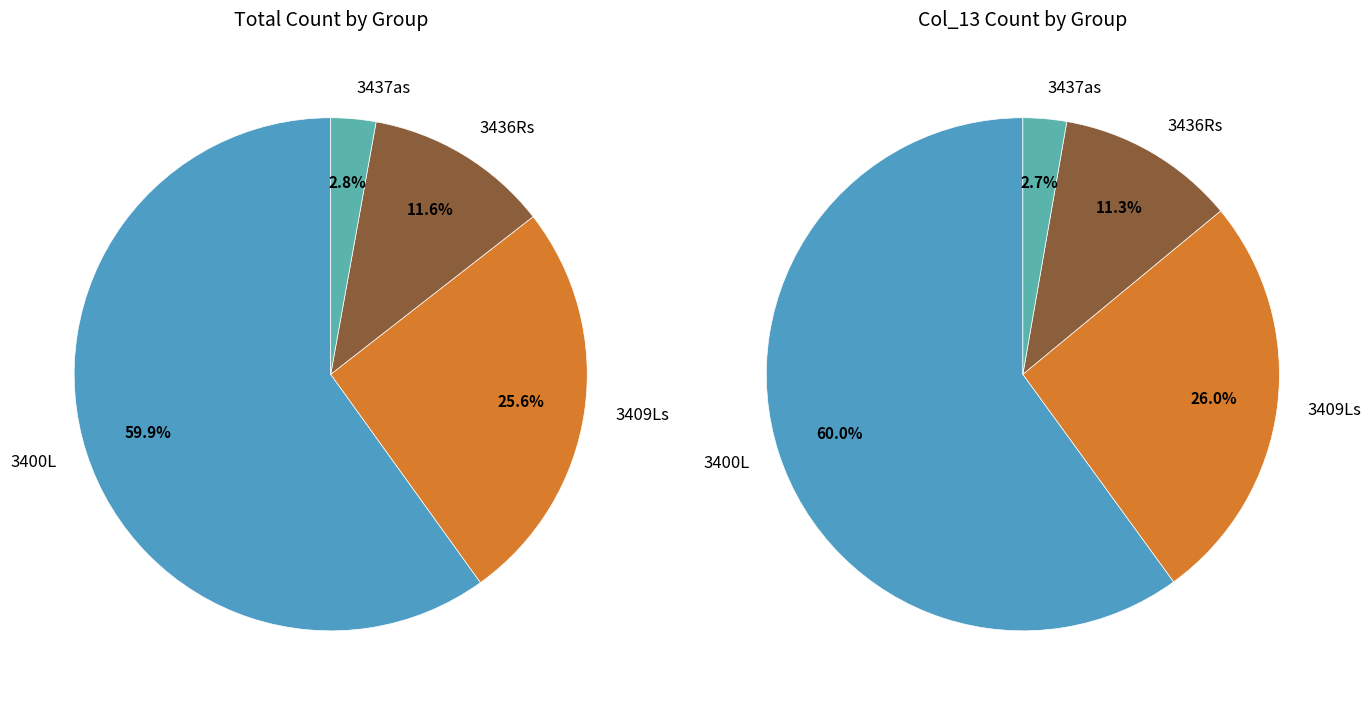

To the nearest percent, what is the difference between the 3409 and 3437 slice percentages?

23%